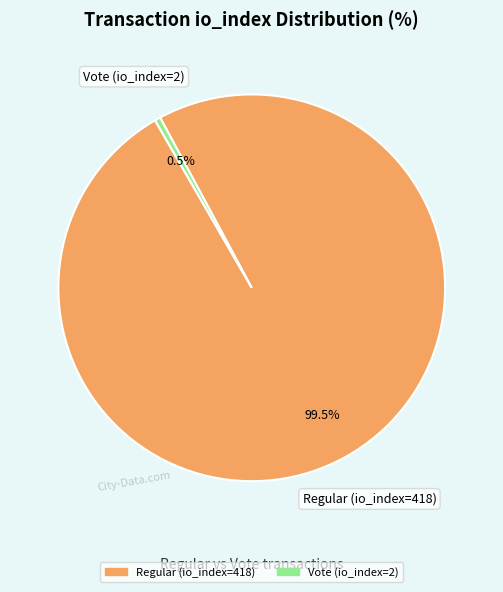

What portion of the pie excludes Vote (io_index=2)?

99.5%